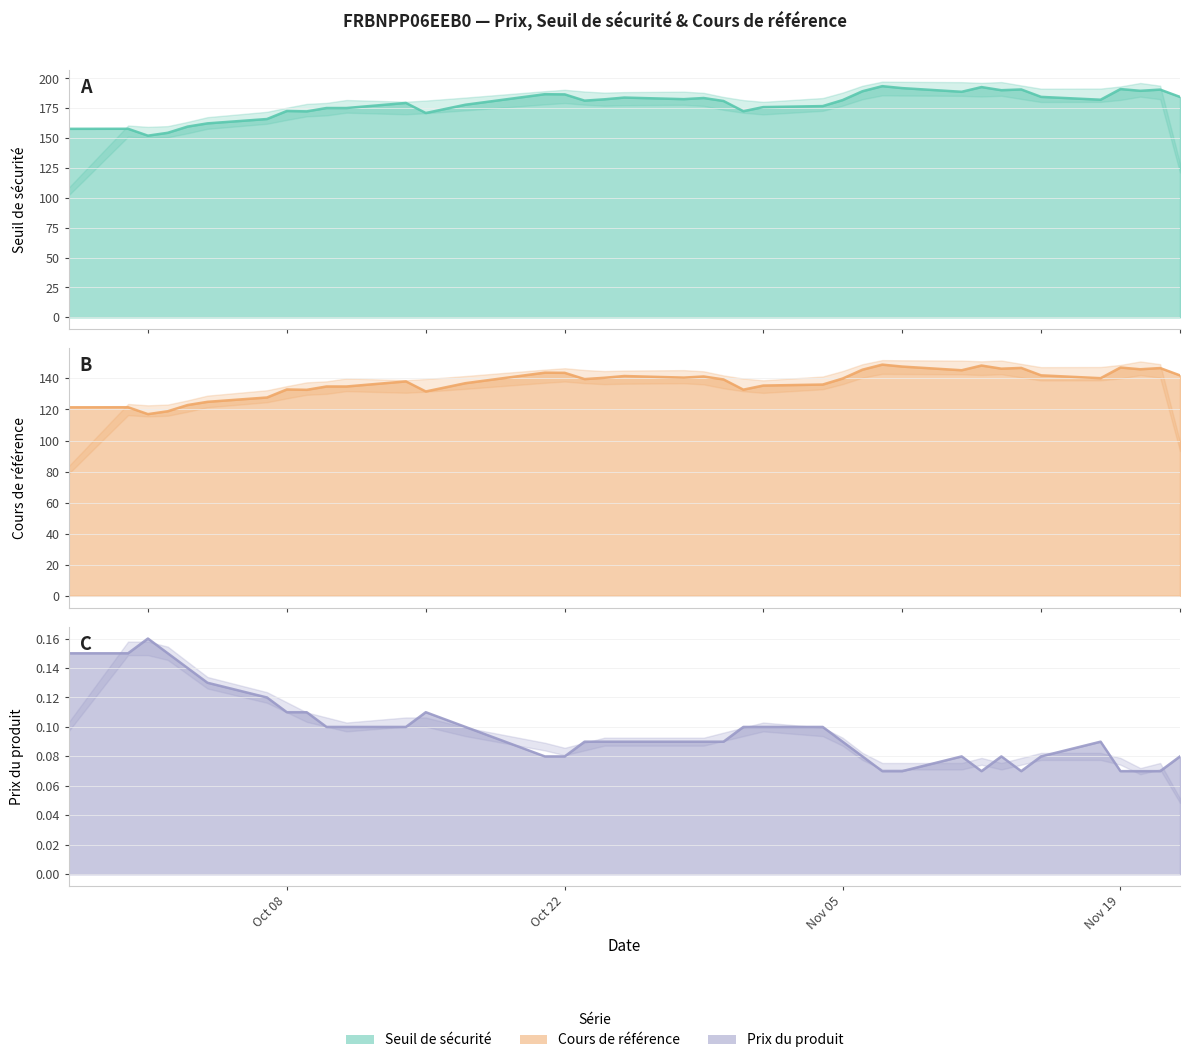

Between 2024-10-21 and 2024-10-04, which series saw the biggest shift?

Seuil de sécurité